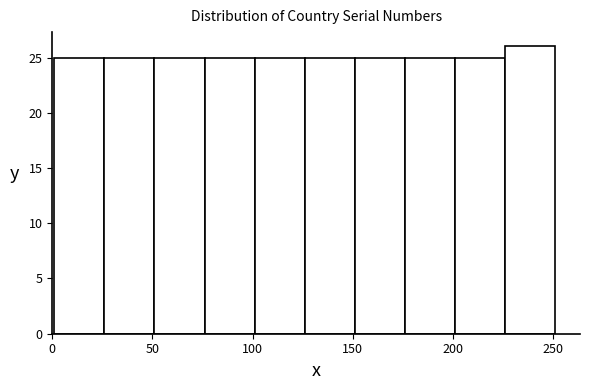

Reading left to right, transcribe this chart: for each bar, give the range it covers on the x-axis and its height. Neither the bar edges nor the heights are printed on the chart, so give them approximately, as read against the axes.

1 to 26: 25
26 to 51: 25
51 to 76: 25
76 to 101: 25
101 to 126: 25
126 to 151: 25
151 to 176: 25
176 to 201: 25
201 to 226: 25
226 to 251: 26